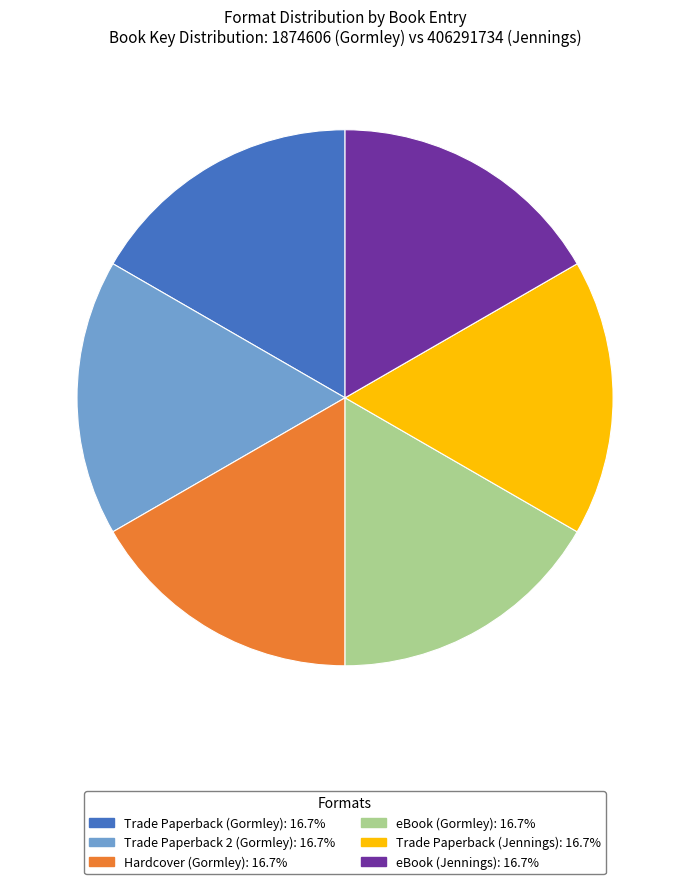

Does any single category account for the majority?

No